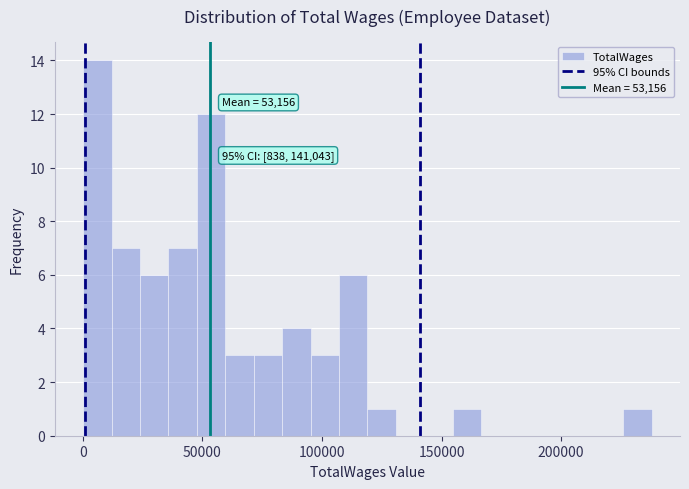

Read against the x-axis, roughly where is the centre of the tallest bar?

5000